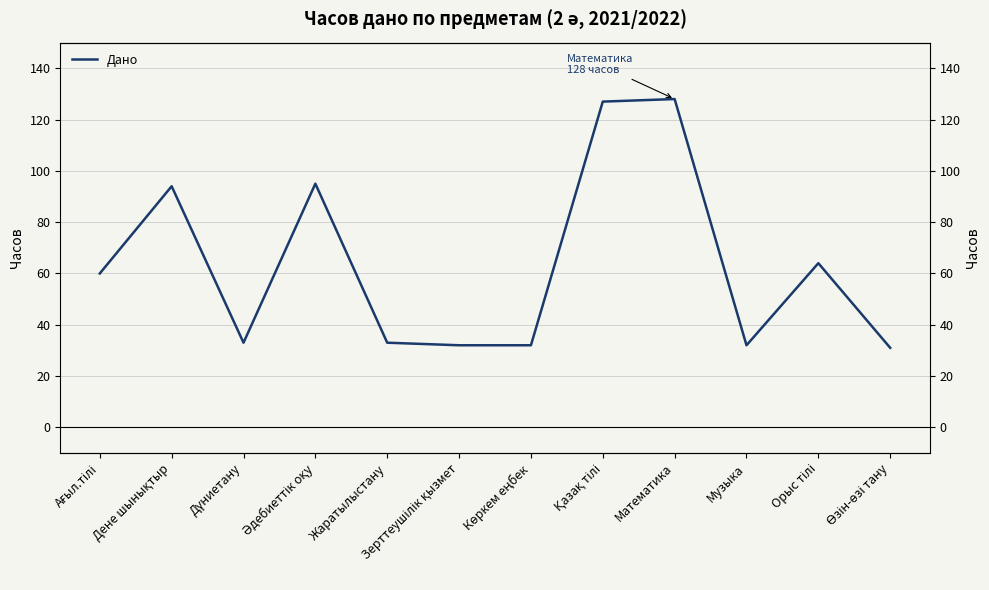

How many series are shown in this chart?

1